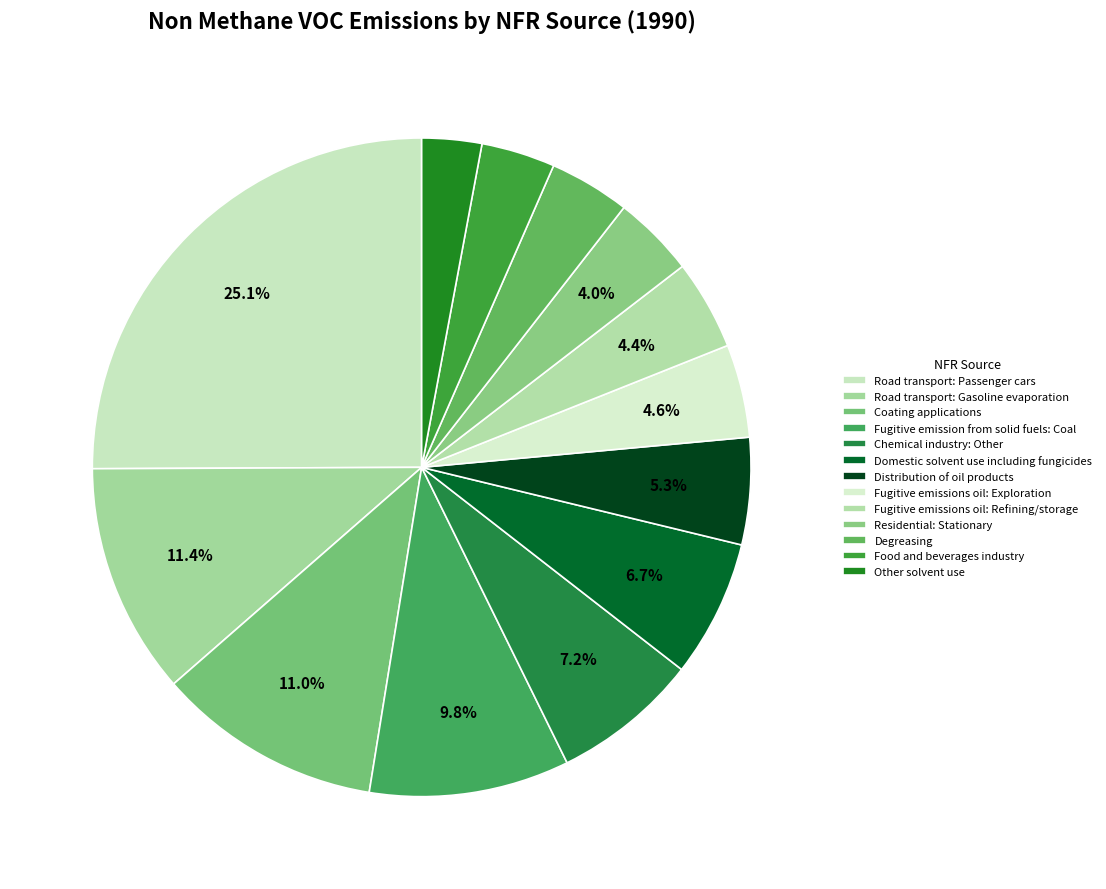

What percentage is the Distribution of oil products slice, to the nearest percent?

5%